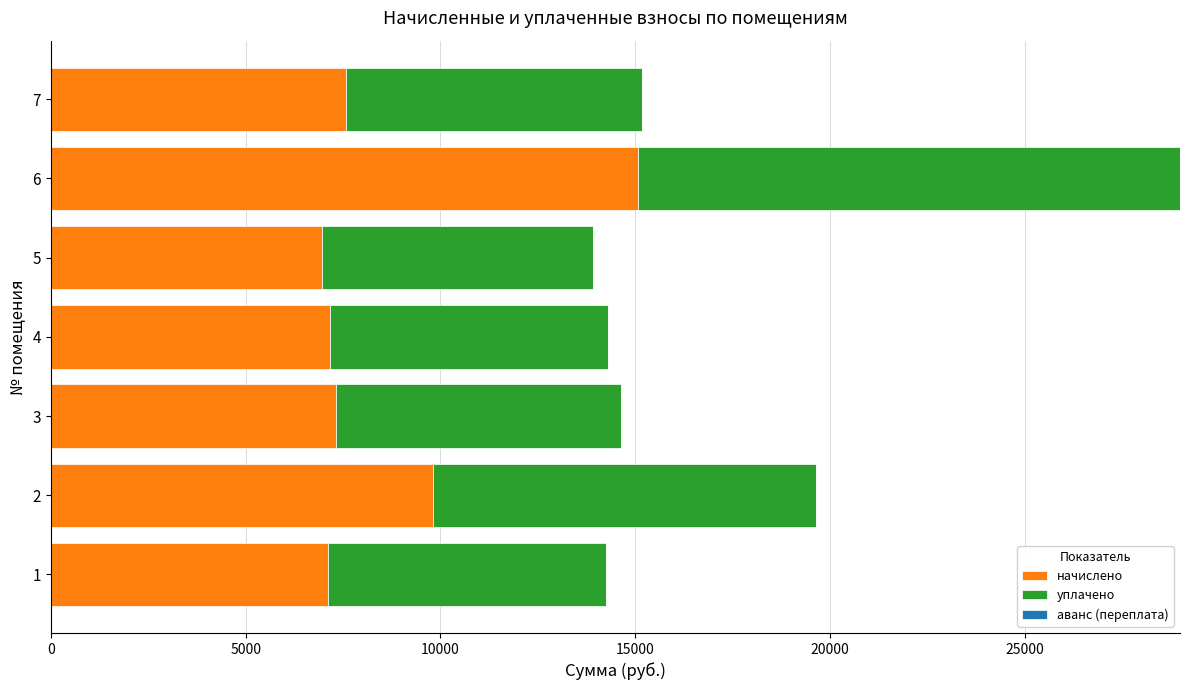

What is the sum of all начислено values?

61023.7